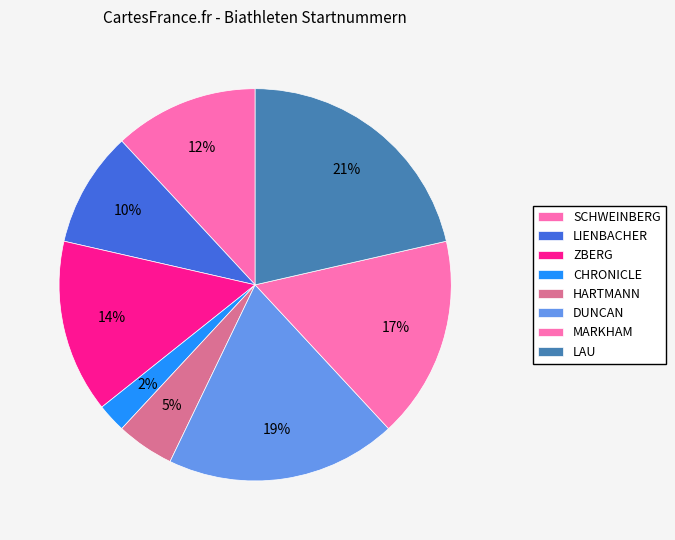

What is the largest slice in the pie chart?

LAU